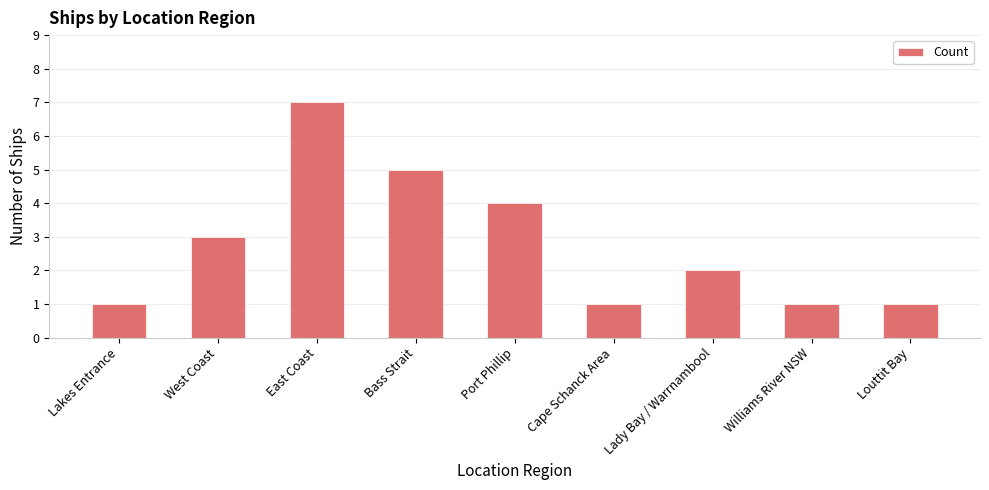

Does the chart contain any negative values?

No